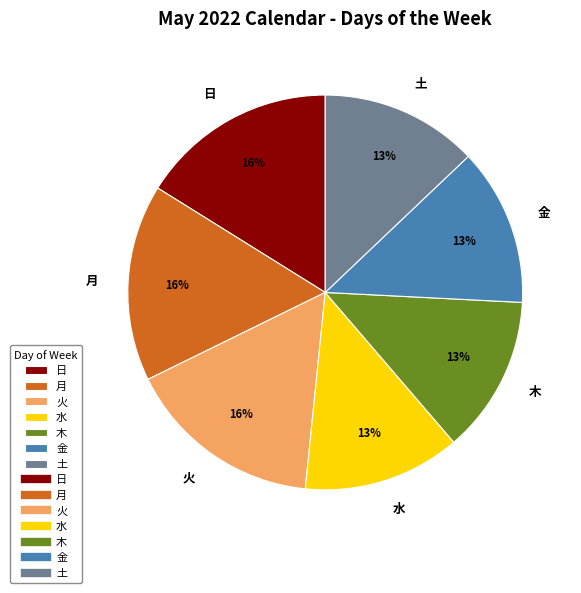

Does 木 account for over 50% of the chart?

No